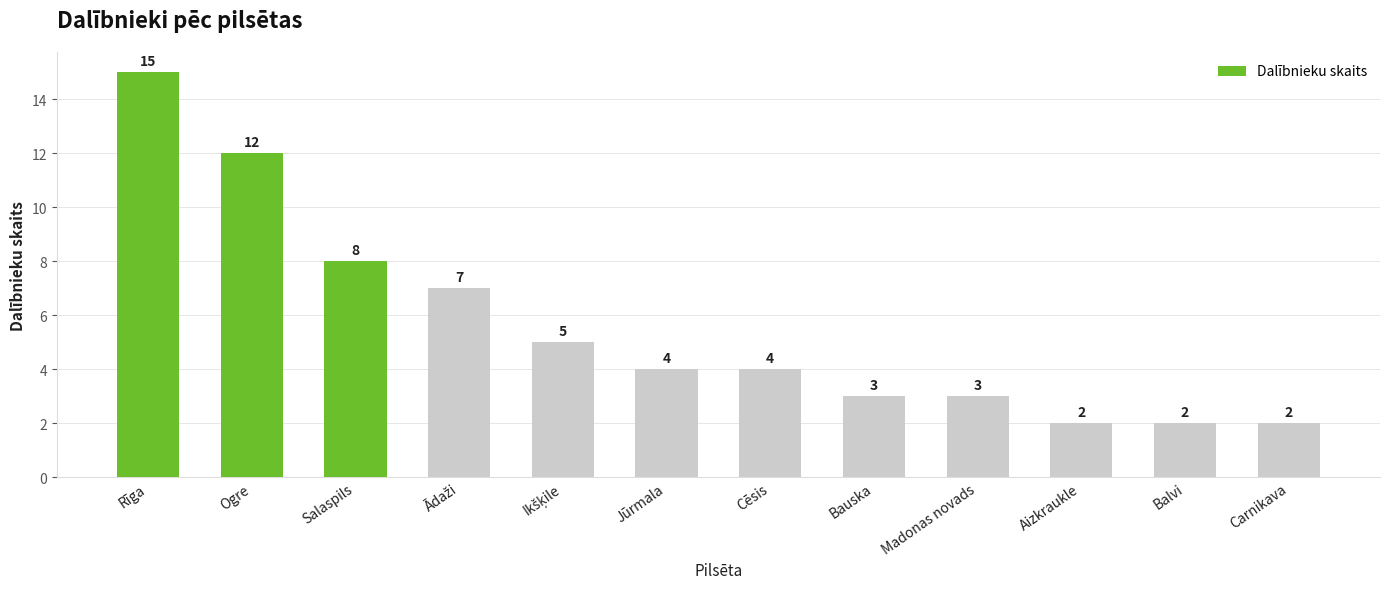

At which label is the value closest to 8?

Salaspils